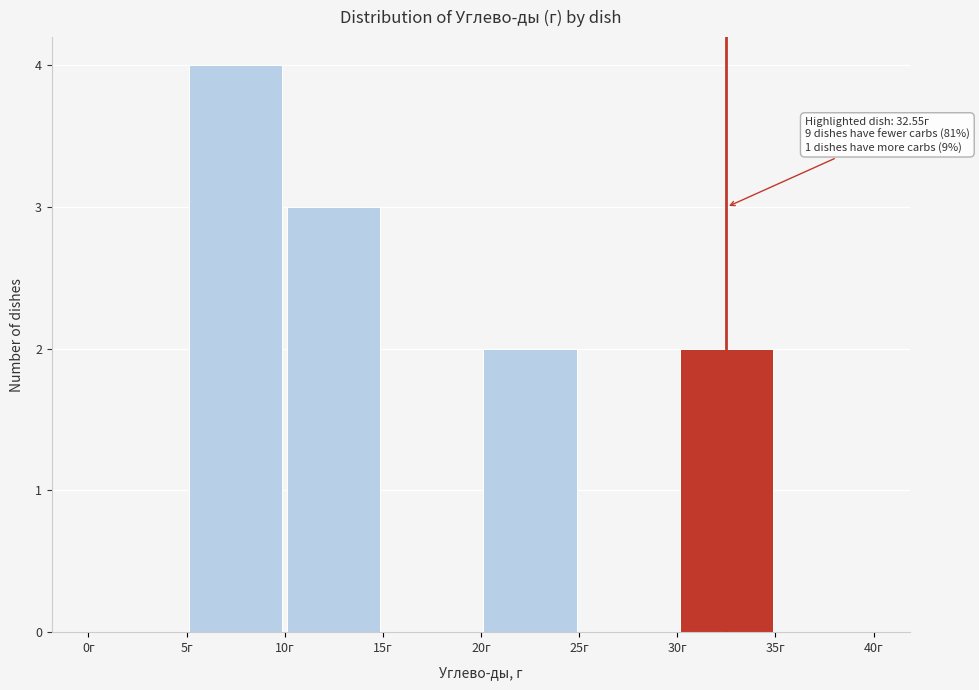

Which range on the x-axis has the tallest bar?

5 to 10